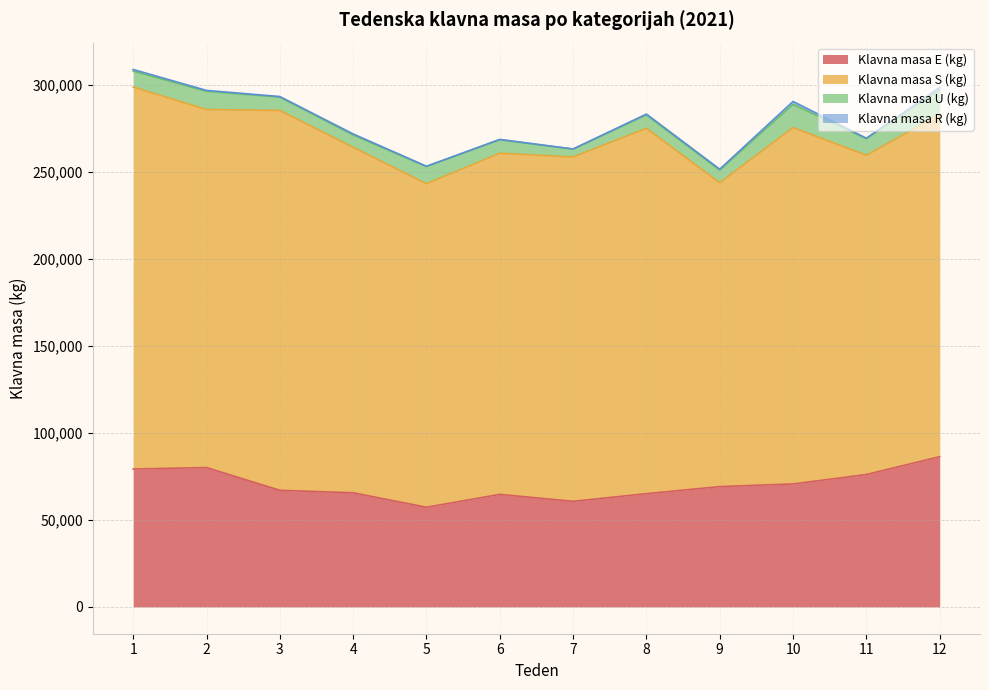

How many data points in Klavna masa U (kg) are less than 9149?

6